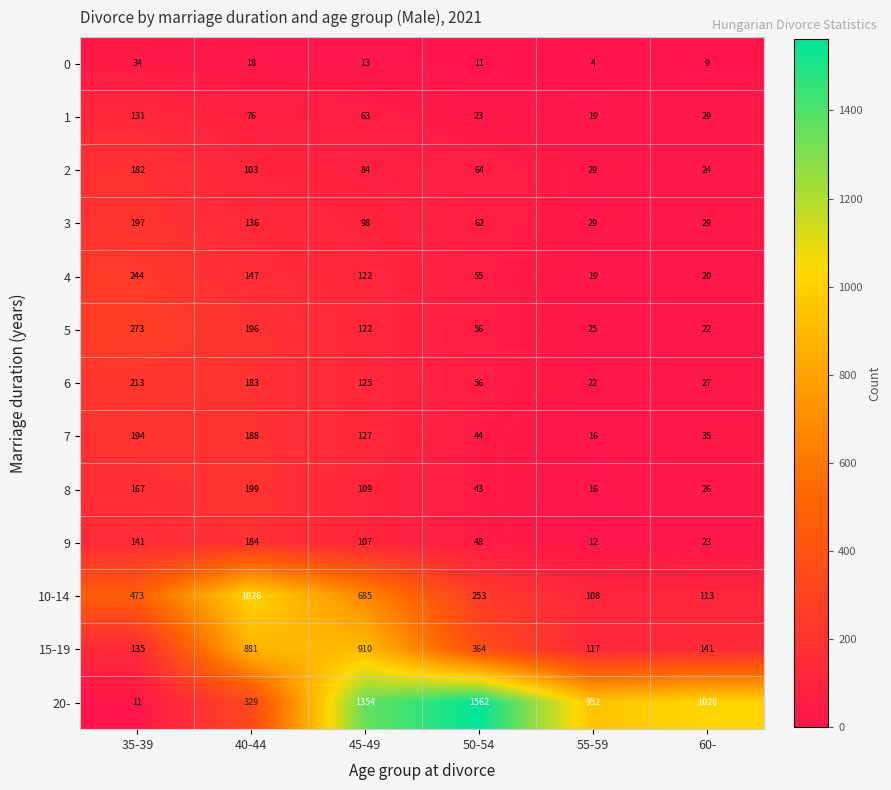

Which series has the widest spread of values?

20-